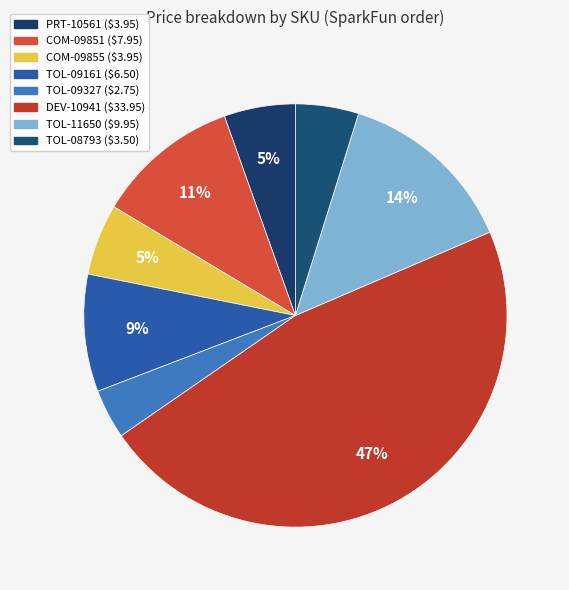

Count the number of slices in the pie.

8